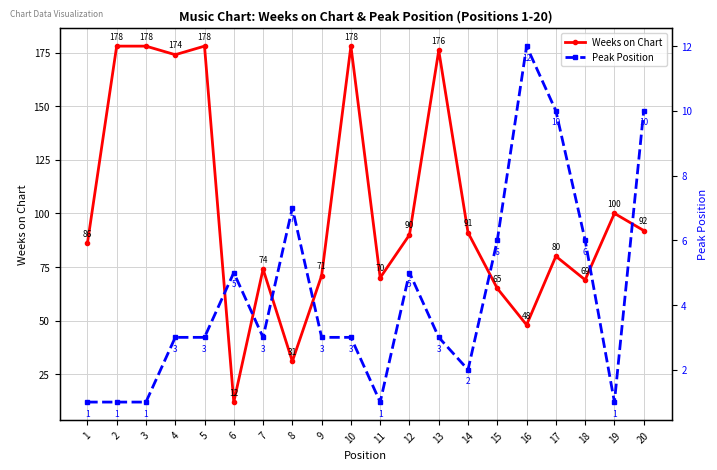

In Peak Position, how many points are lower than both neighbors (excluding endpoints)?

4